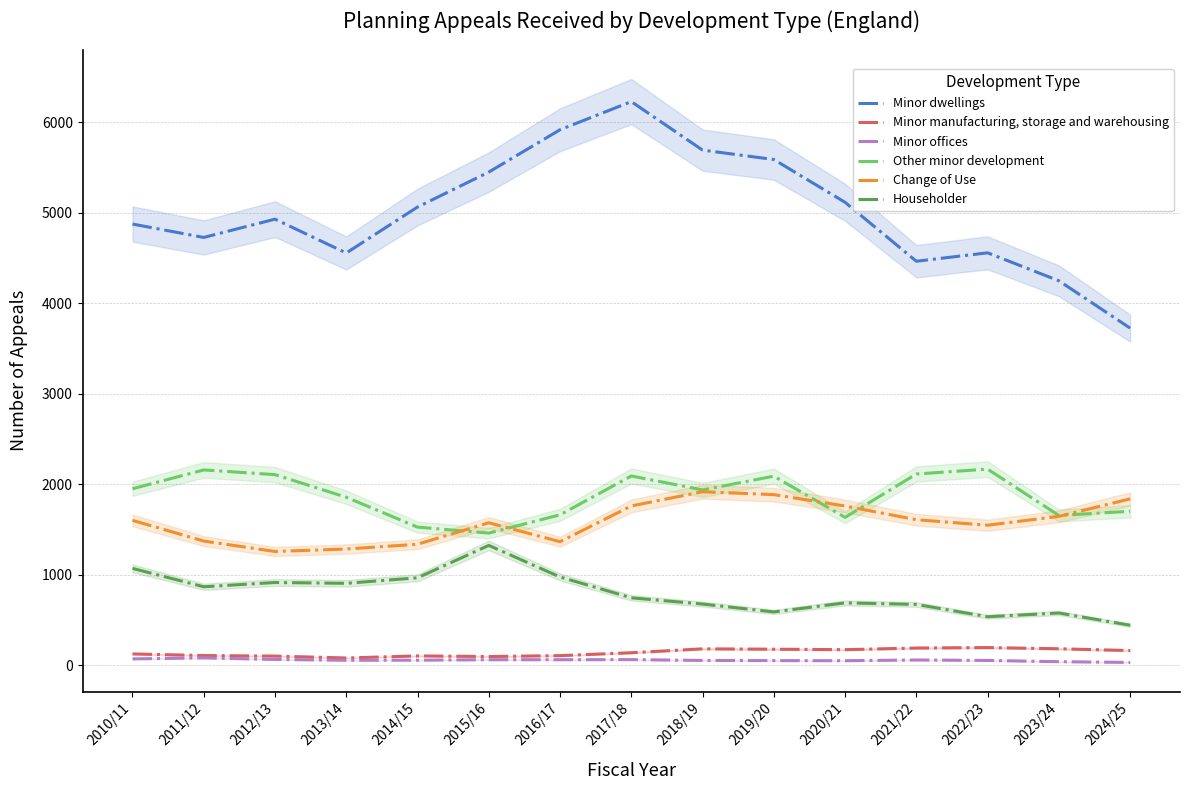

Which series changed the most between 2011/12 and 2015/16?

Minor dwellings